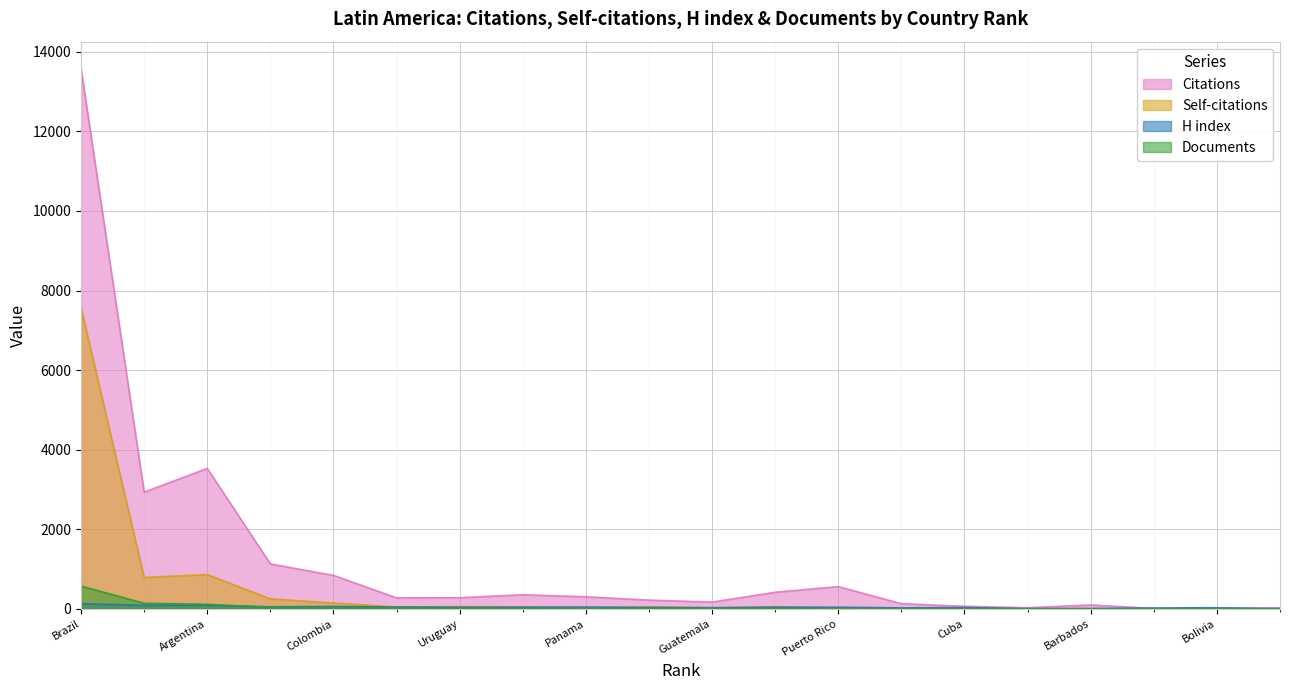

At which category does the chart reach its minimum across all series?

El Salvador